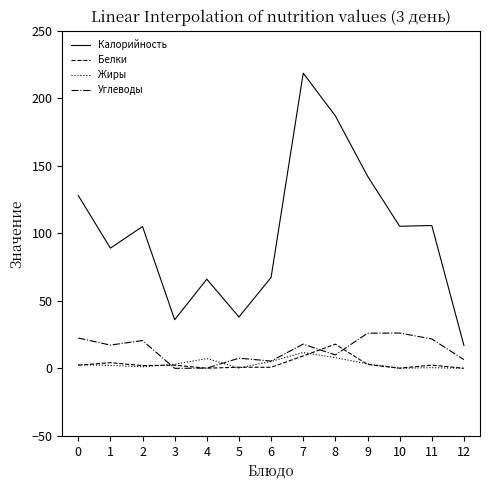

Does the chart have visible grid lines?

No